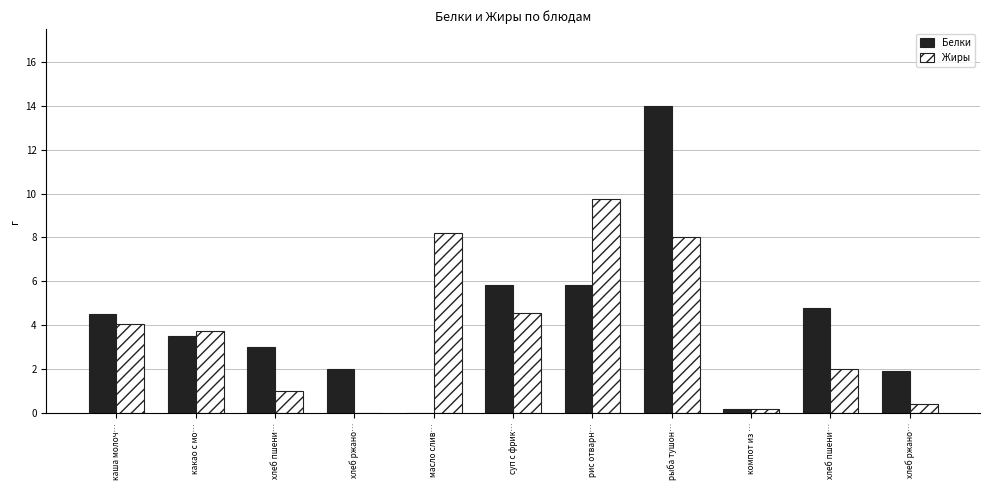

What is the average value of the Жиры series?

3.8